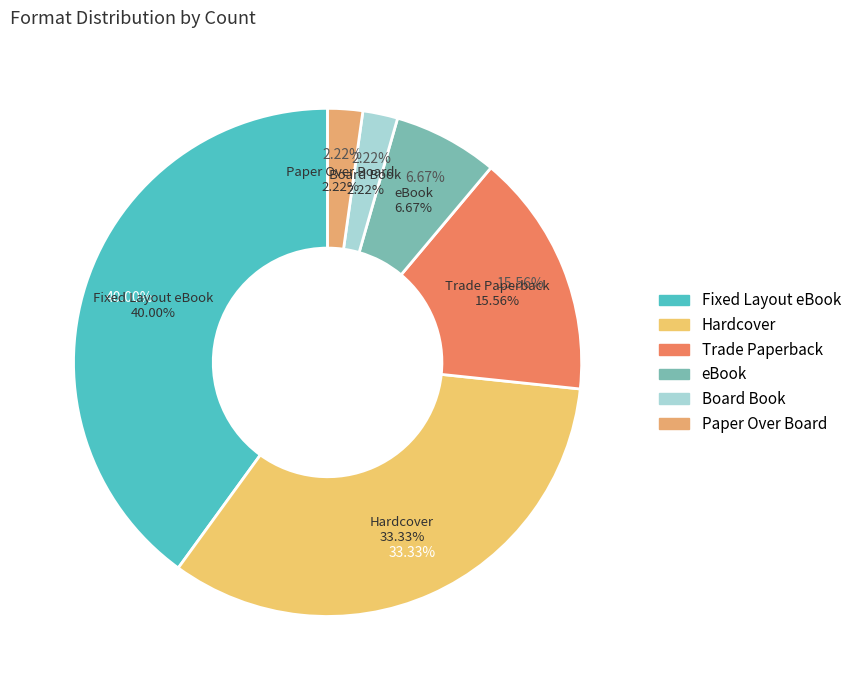

To the nearest percent, what portion does Board Book represent?

2%